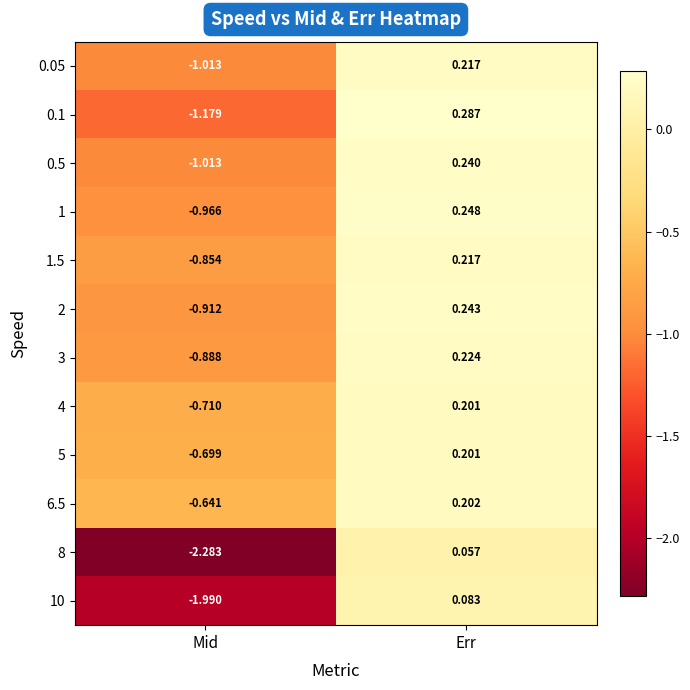

Which series has the widest spread of values?

8